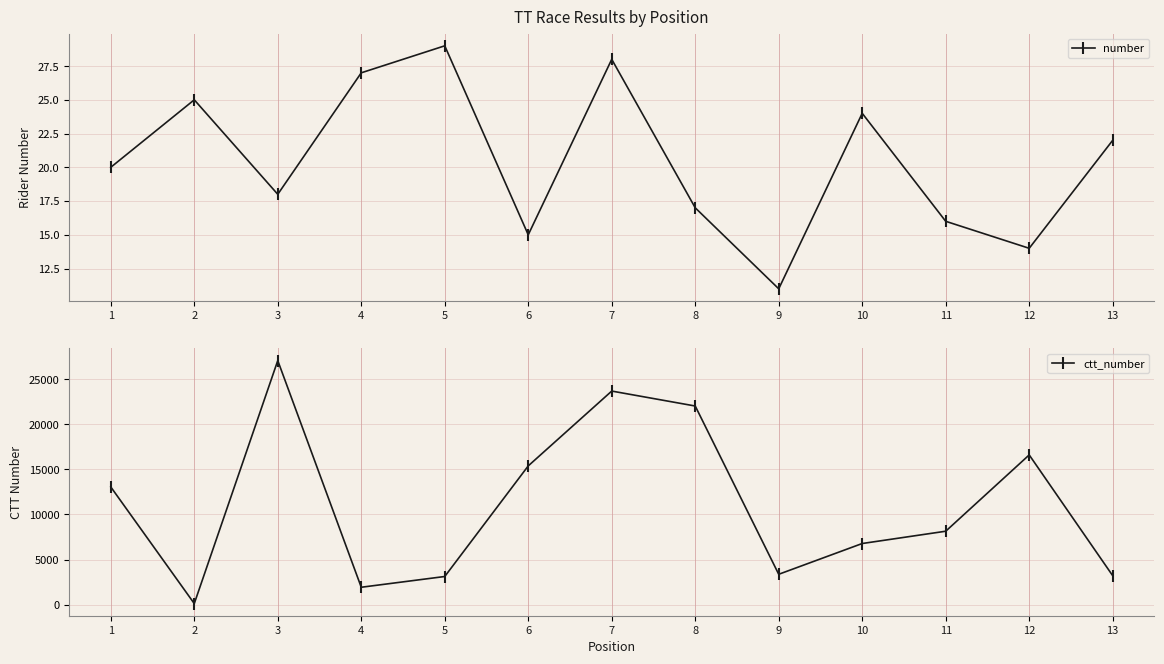

What are all the series names shown in the legend?

number, ctt_number